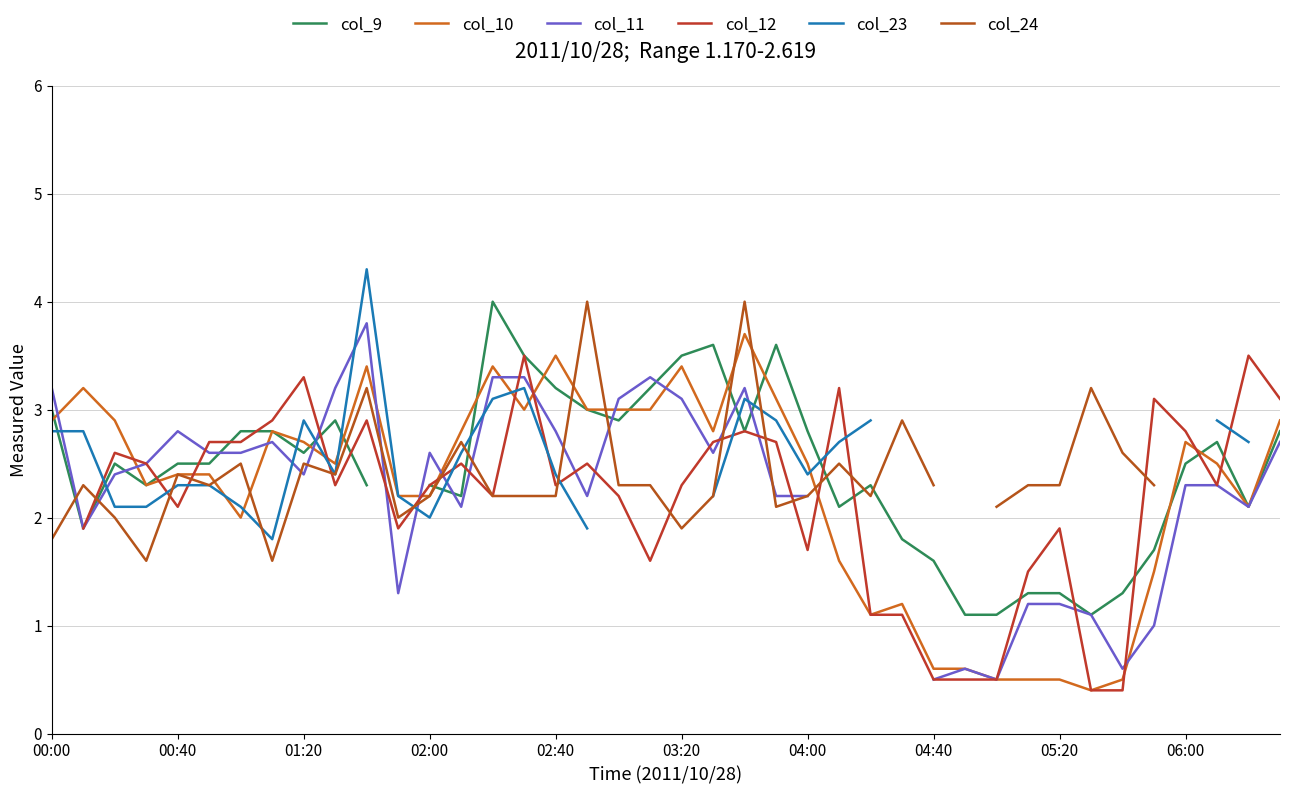

What is the greatest value displayed?

4.3